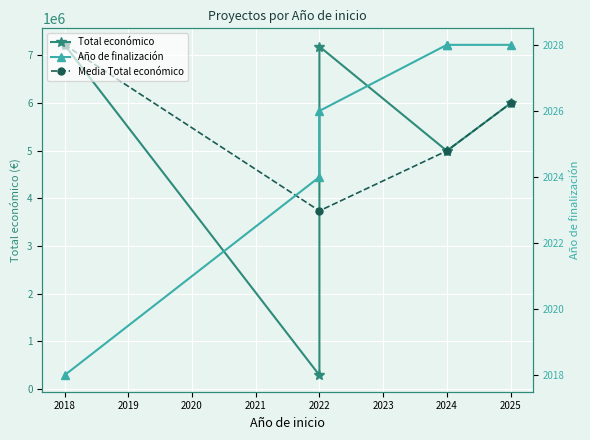

Which label corresponds to the largest value in the chart?

2018